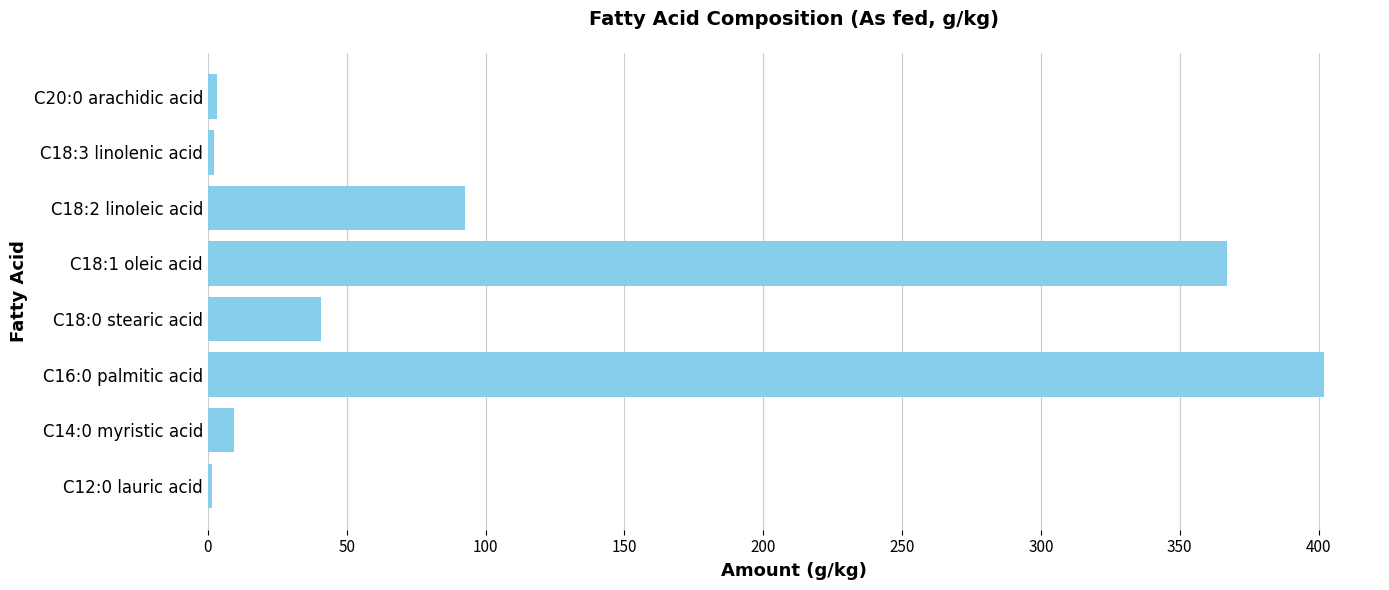

At which label is the value closest to 201?

C18:2 linoleic acid